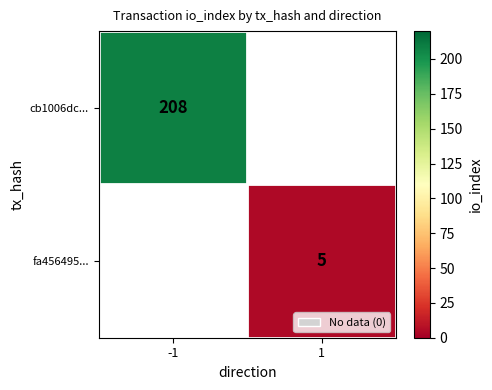

Is it true that fa456495... equals 8 at 1?

False